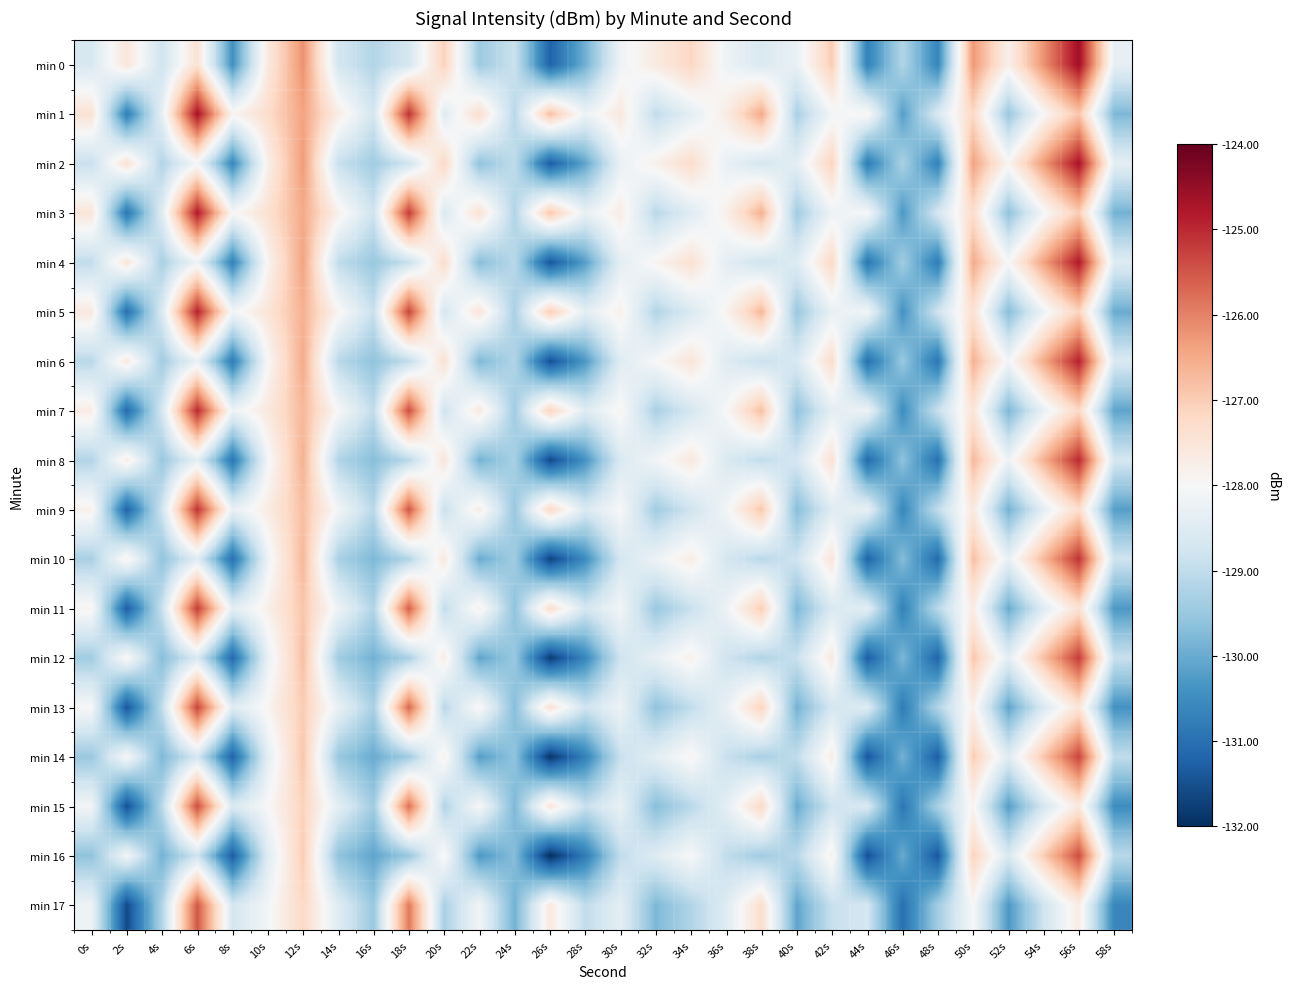

What is the total value across all series at 30s?

-2309.4